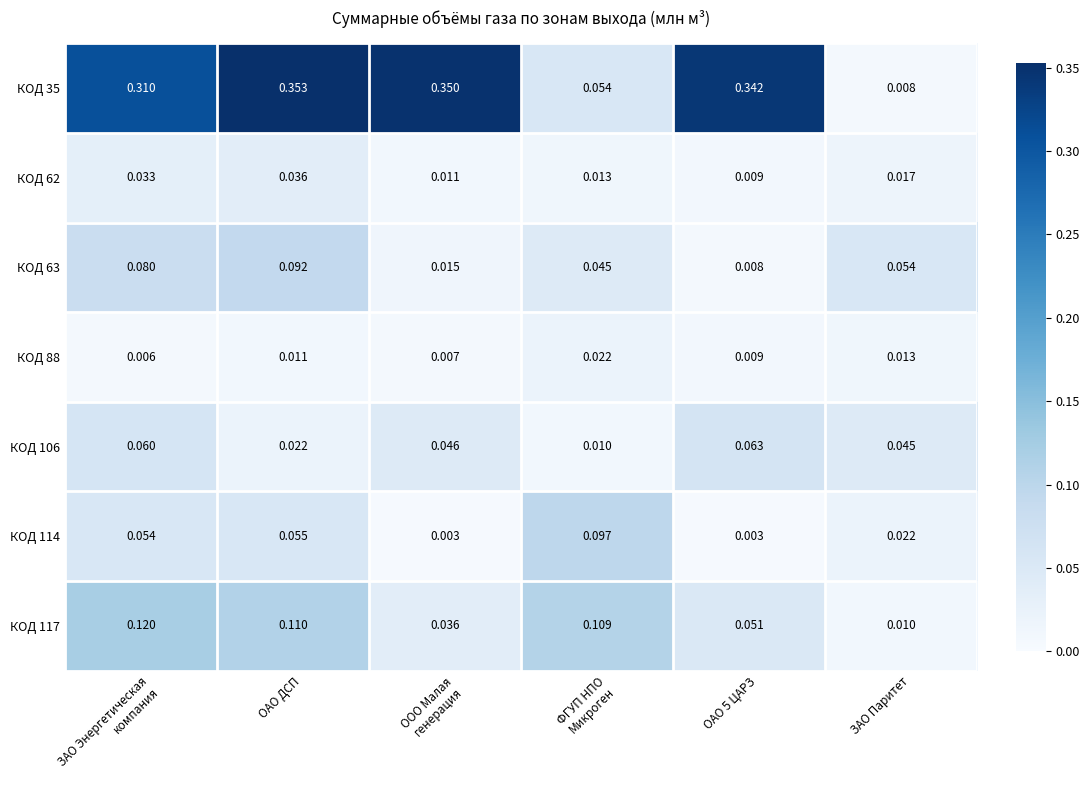

At which label does КОД 35 reach its minimum?

ЗАО Паритет